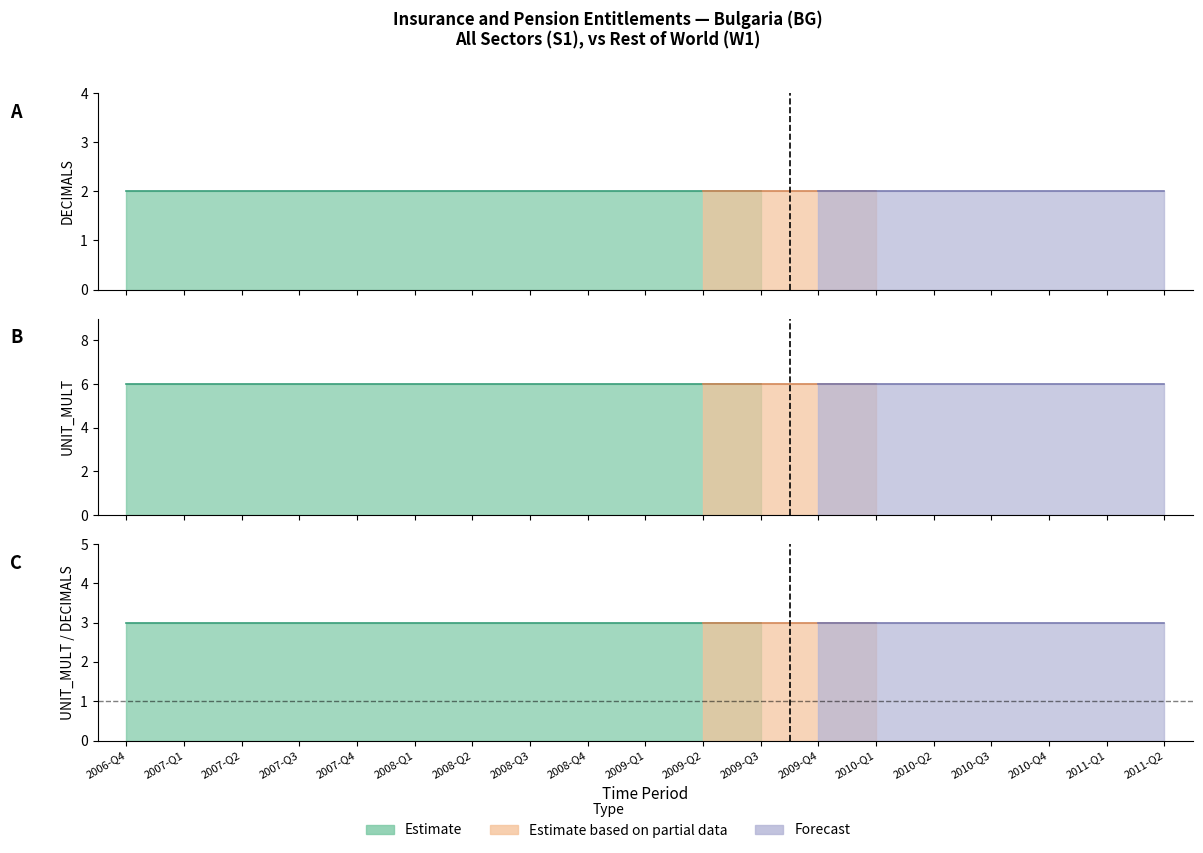

Does the chart have visible grid lines?

No